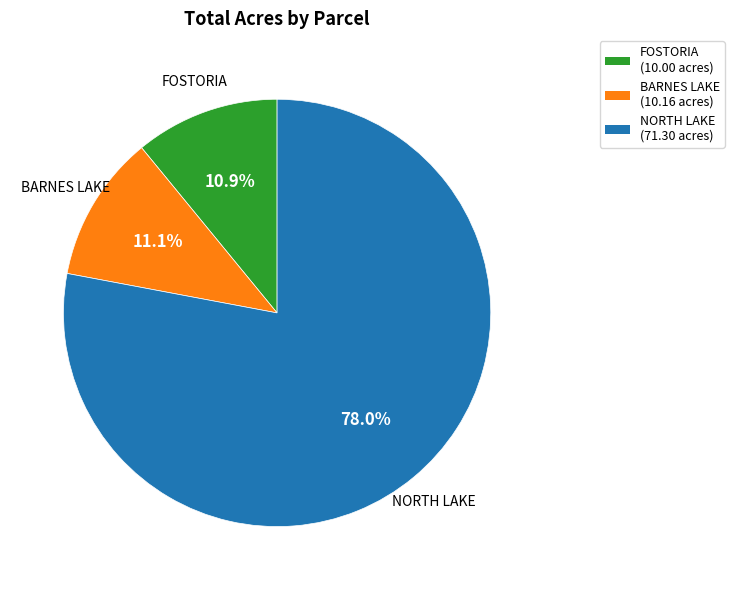

Which has a higher value, BARNES LAKE (10.16 acres) or NORTH LAKE (71.30 acres)?

NORTH LAKE (71.30 acres)